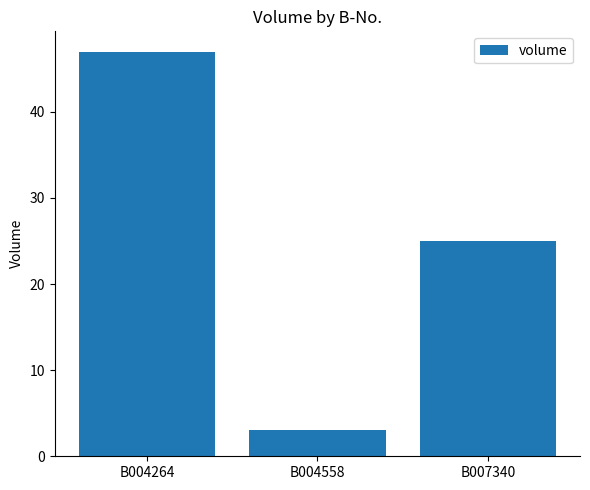

List the labels in order of value, smallest first.

B004558, B007340, B004264